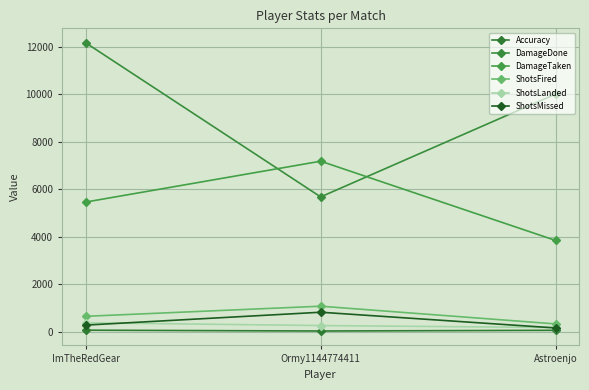

What is the sum of the DamageTaken values at Ormy1144774411 and ImTheRedGear?

12637.0